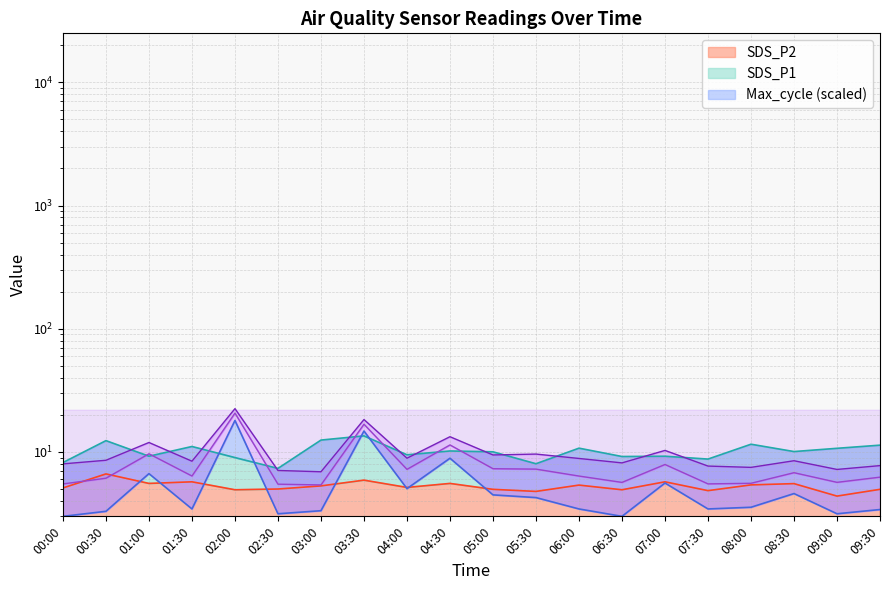

Does the chart display data point markers on the line(s)?

No